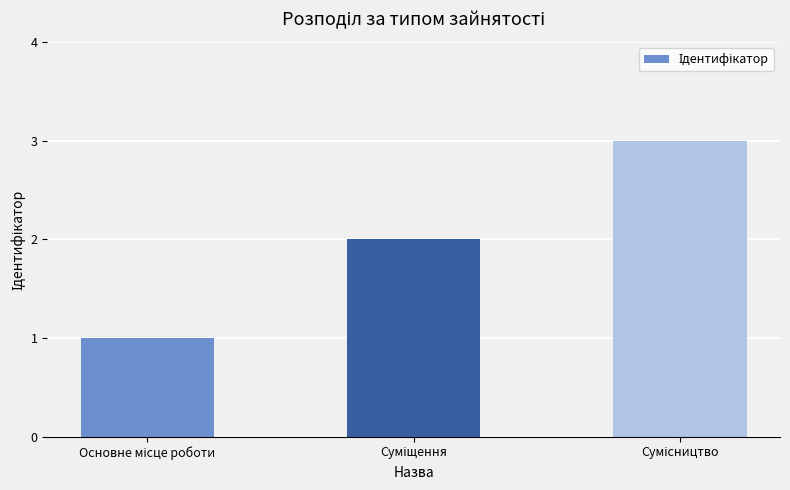

What is the minimum value shown in the chart?

1